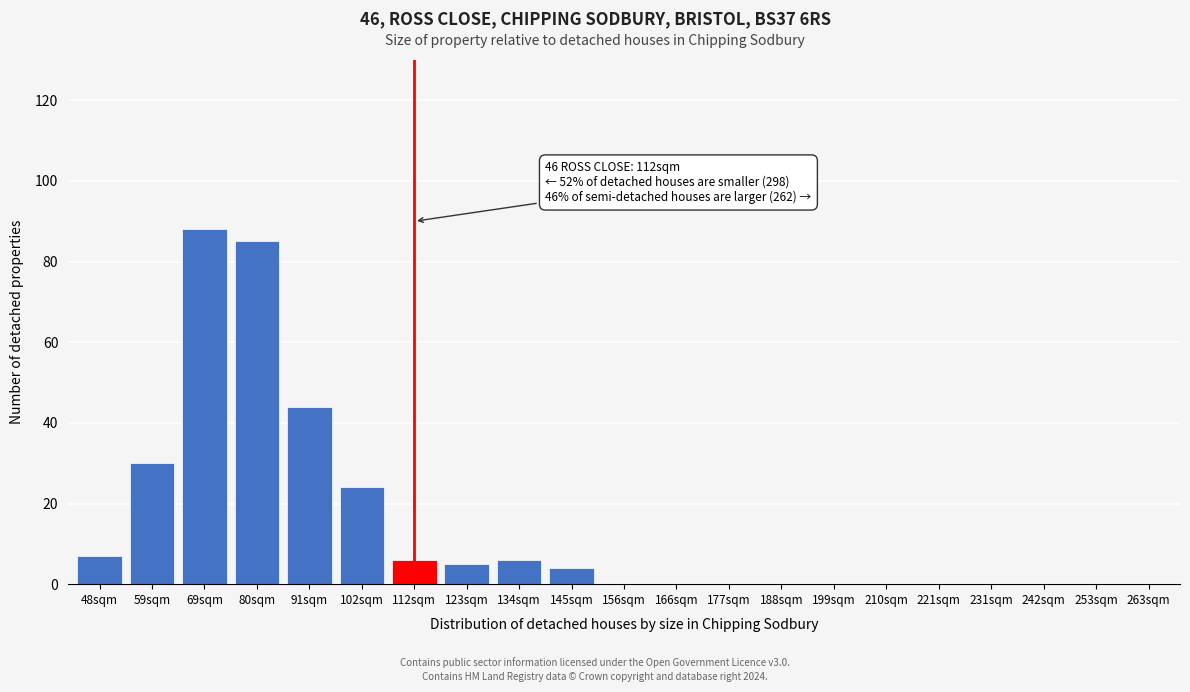

Reading left to right, list all the values displayed in this chart.

48sqm=7	59sqm=30	69sqm=88	80sqm=85	91sqm=44	102sqm=24	112sqm=6	123sqm=5	134sqm=6	145sqm=4	156sqm=0	166sqm=0	177sqm=0	188sqm=0	199sqm=0	210sqm=0	221sqm=0	231sqm=0	242sqm=0	253sqm=0	263sqm=0